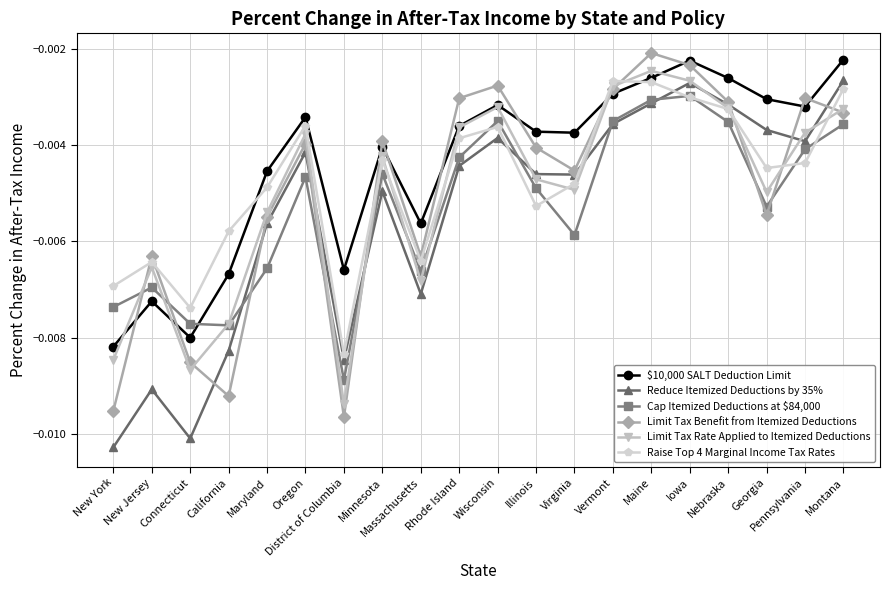

What are all the series names shown in the legend?

$10,000 SALT Deduction Limit, Reduce Itemized Deductions by 35%, Cap Itemized Deductions at $84,000, Limit Tax Benefit from Itemized Deductions, Limit Tax Rate Applied to Itemized Deductions, Raise Top 4 Marginal Income Tax Rates